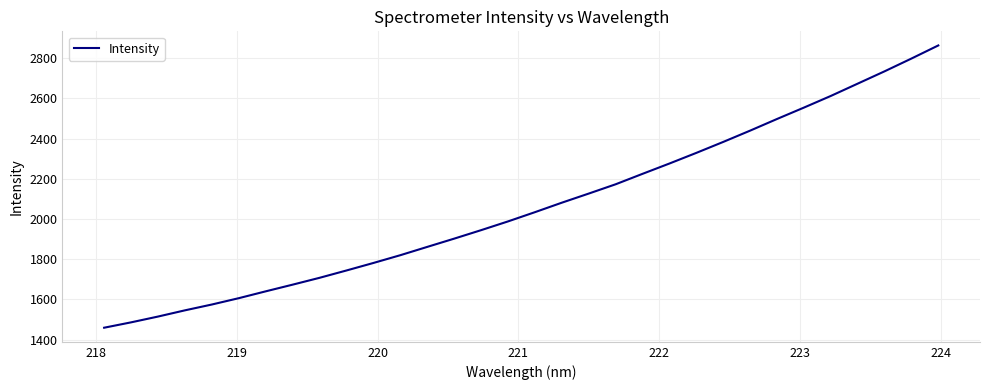

What is the difference between the maximum and minimum values?

1403.5